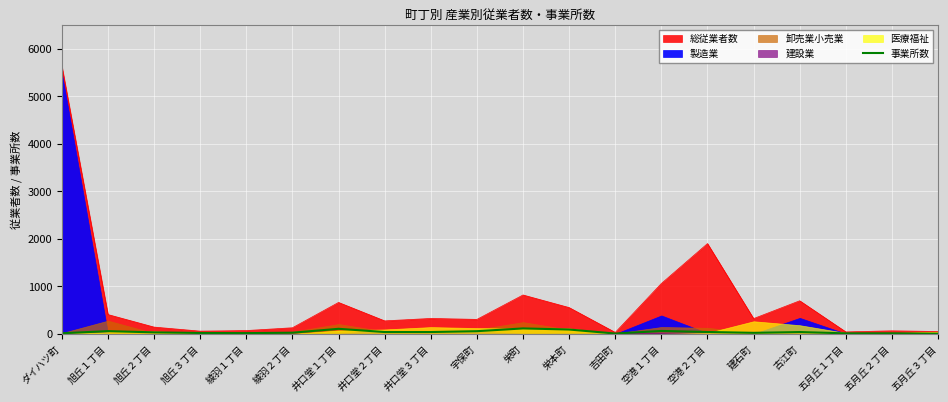

The value of 総従業者数 at 空港１丁目 is 389. True or false?

False